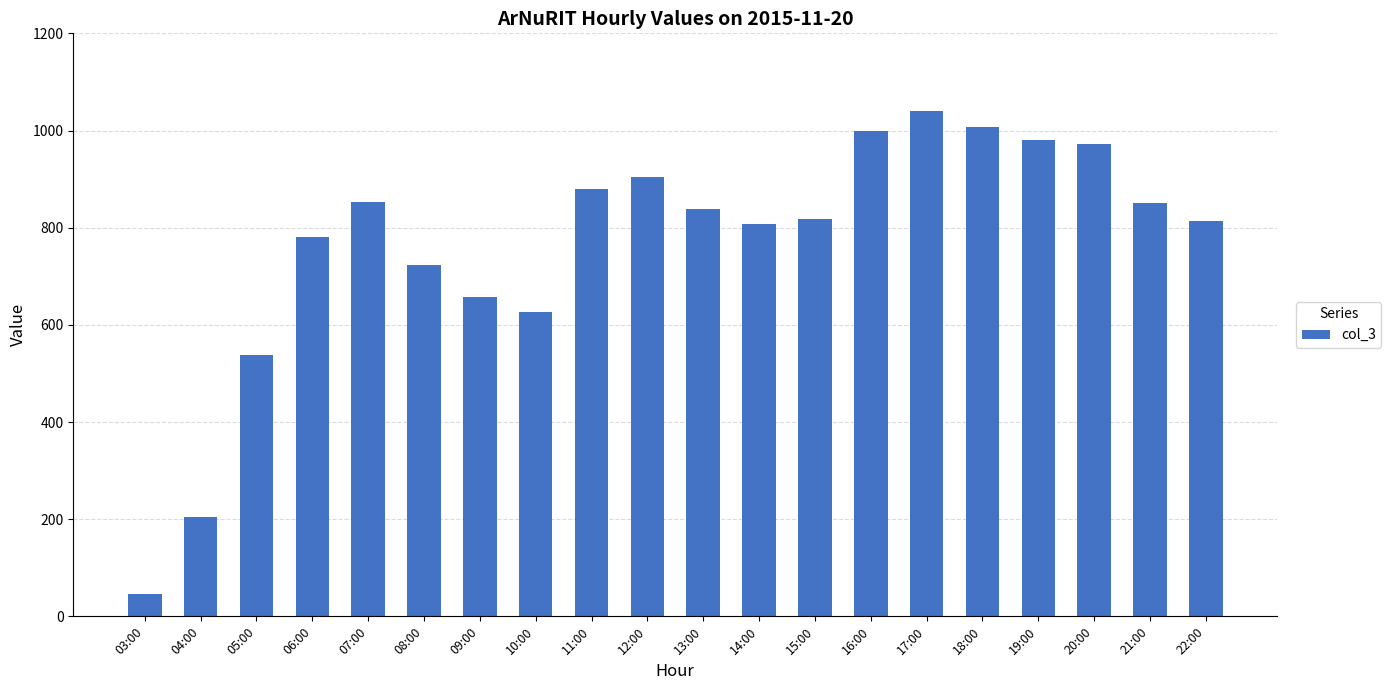

What value does the data have at 22:00, to the nearest 50?

800